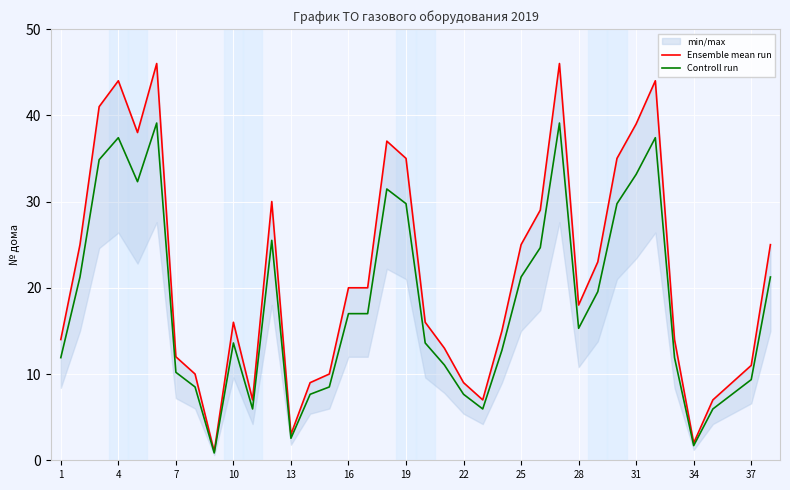

True or false: Ensemble mean run and Controll run cross at least once.

False